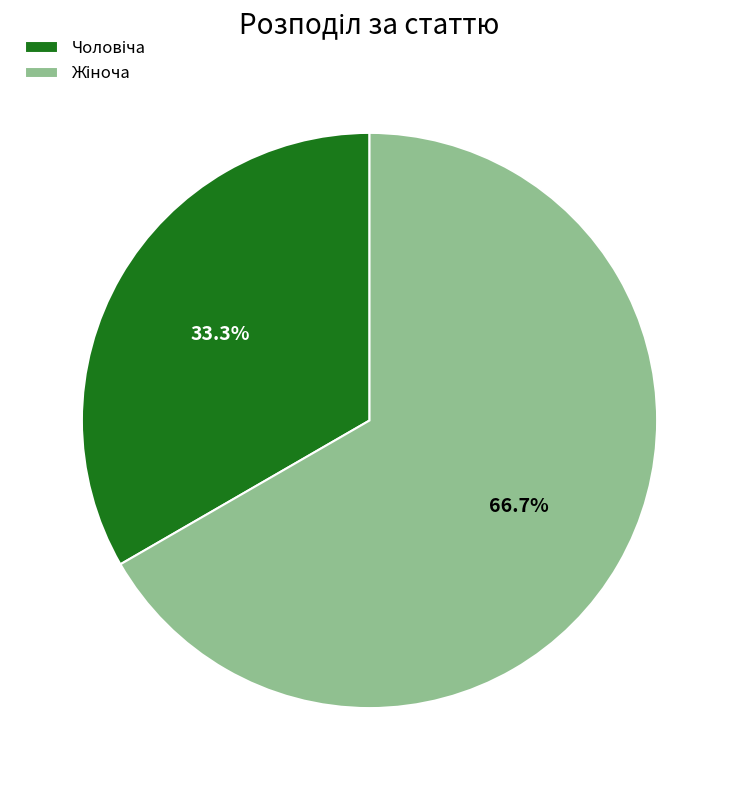

Is there any slice that represents more than half of the pie?

Yes